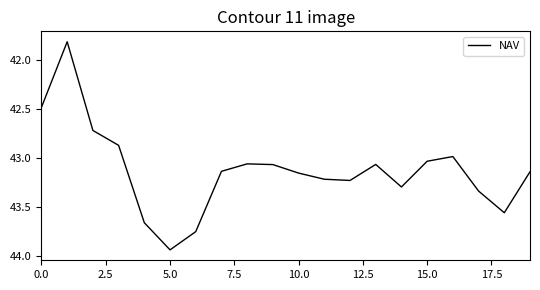

What is the difference between the maximum and minimum values?

2.1